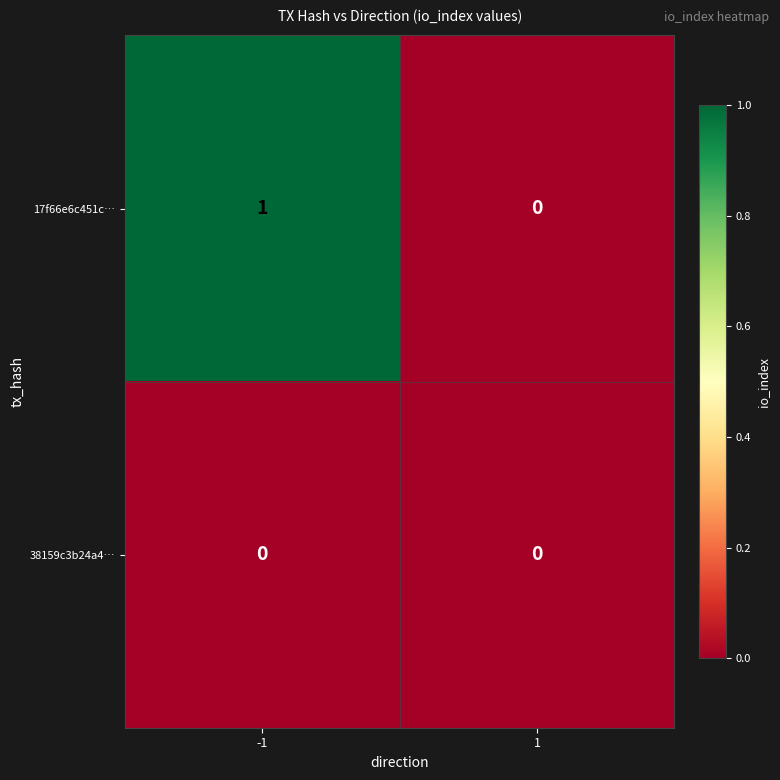

The 38159c3b24a4… series shows 0 at 1. True or false?

True